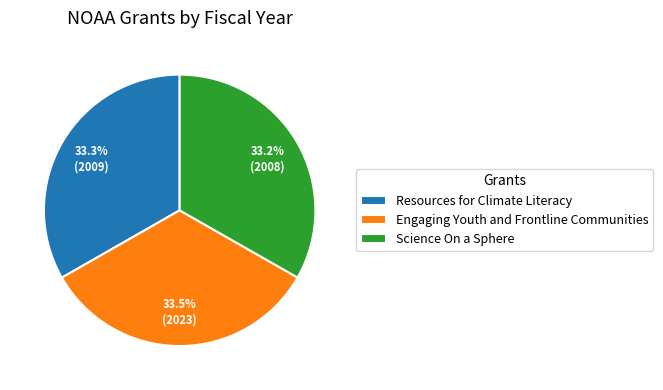

Is there a majority slice in this chart?

No